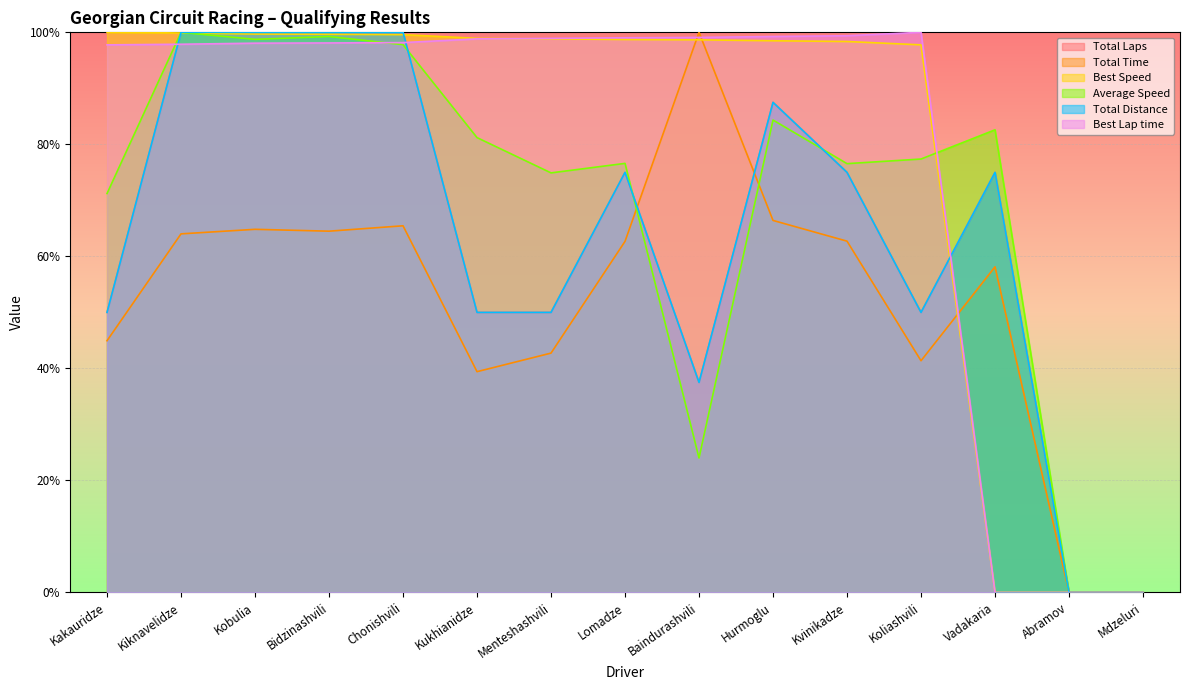

What is the difference between the maximum and second lowest values in the Total Distance series?

100.0